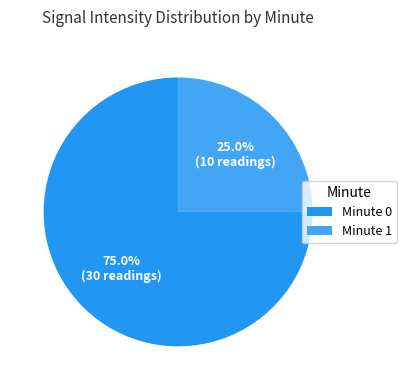

Is there any slice that represents more than half of the pie?

Yes